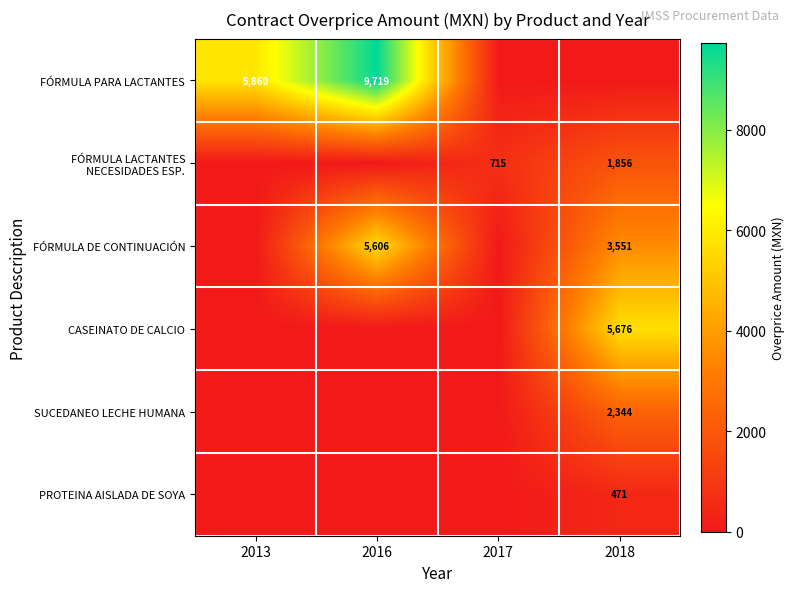

True or false: PROTEINA AISLADA DE SOYA has a value of 471 at 2018.

True